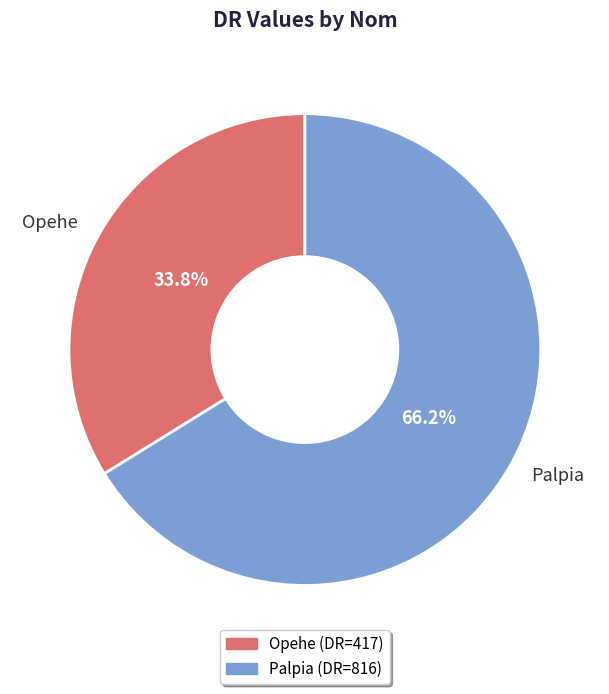

Rank the categories by value from lowest to highest.

Opehe, Palpia